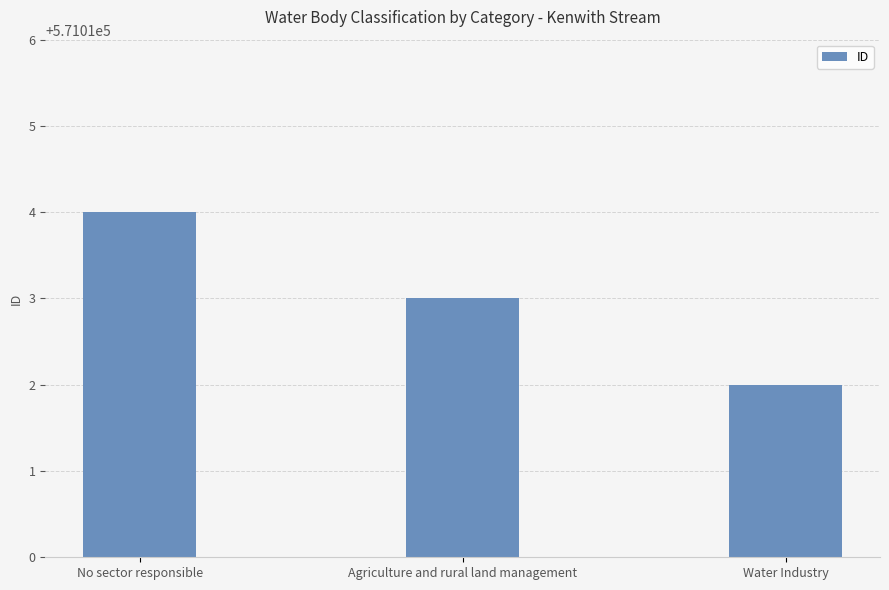

The chart shows a value of 571012 at Water Industry. True or false?

True